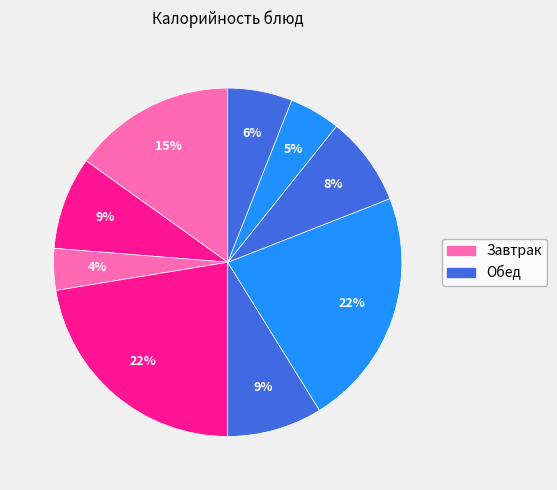

How many slices are in this pie chart?

9